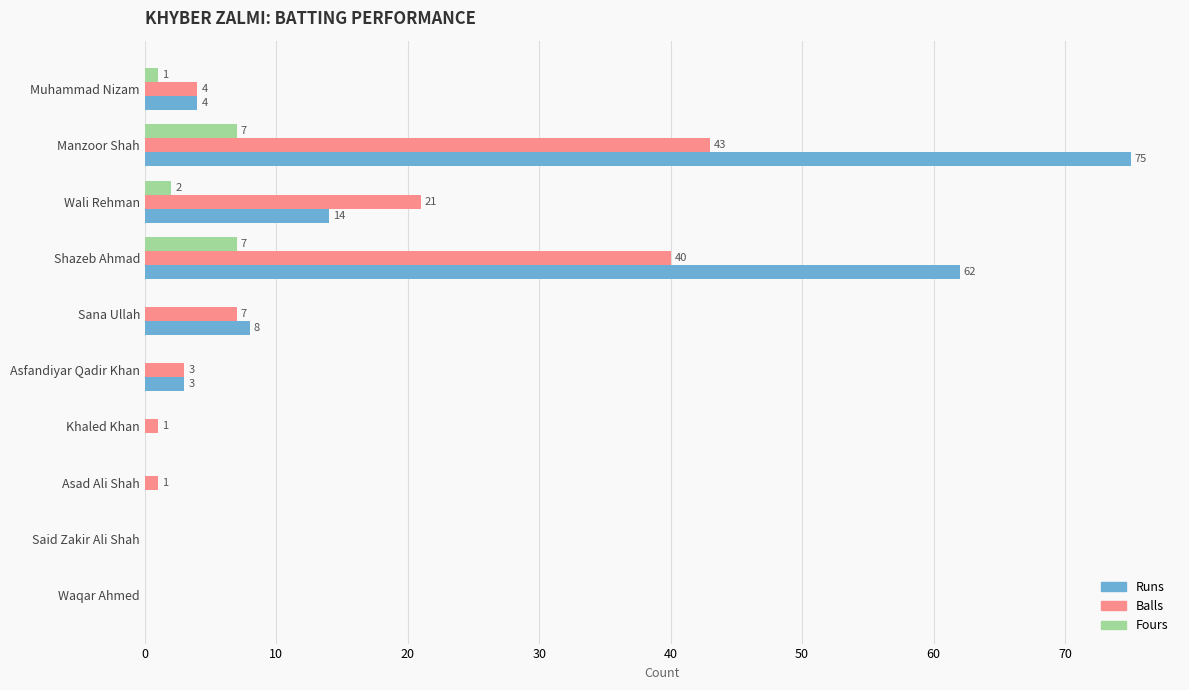

Is the value of Balls at Manzoor Shah greater than the value of Runs at Sana Ullah?

Yes